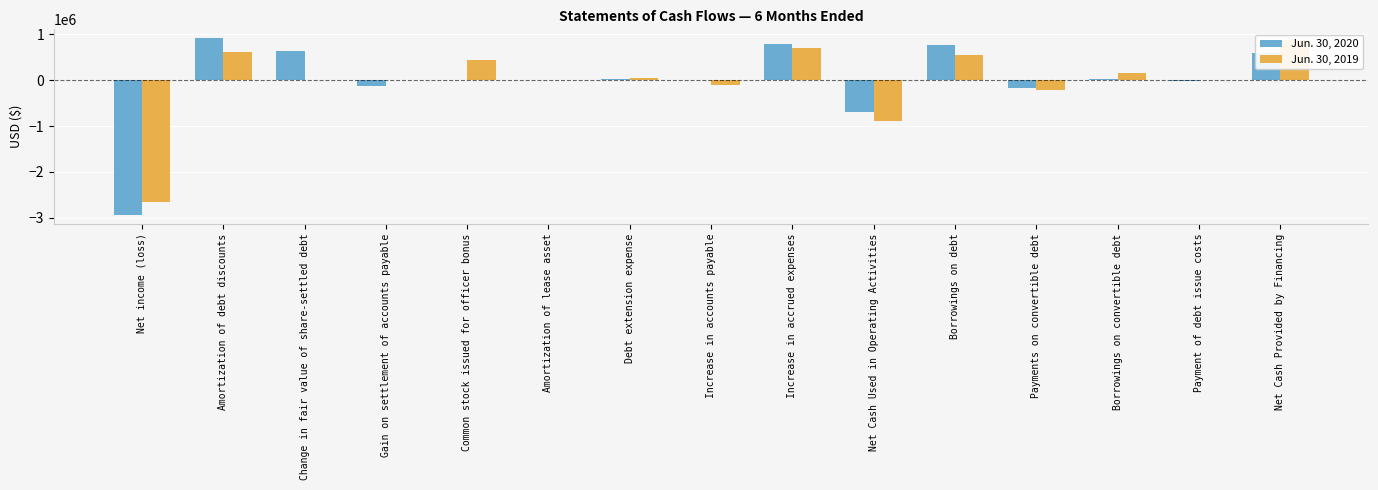

At which category is the sum across all series the highest?

Amortization of debt discounts